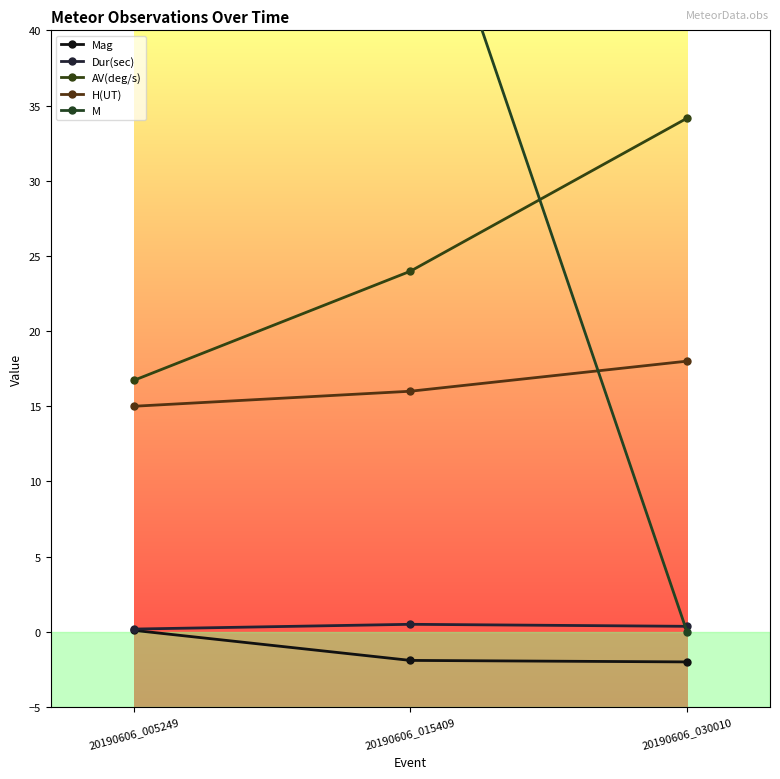

How many lines are shown in the chart?

5